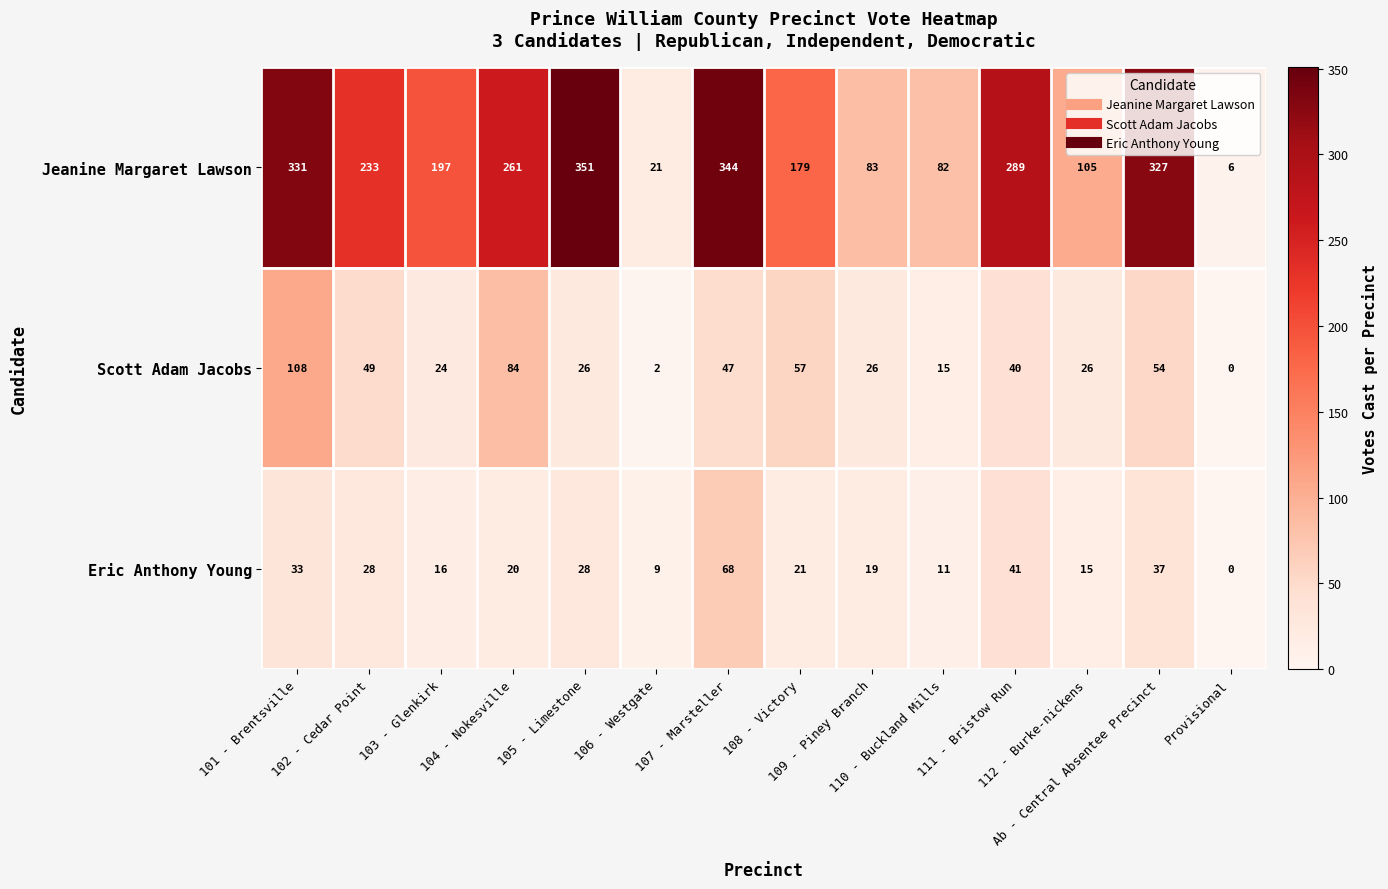

What is the sum of all Scott Adam Jacobs values?

558